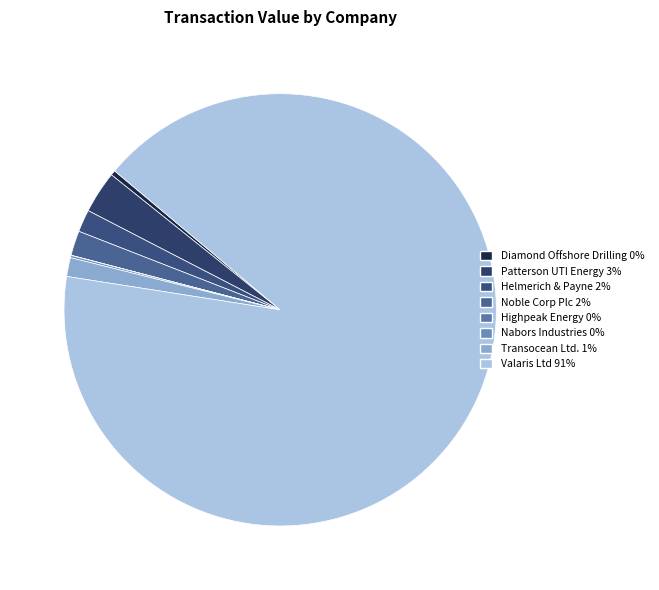

How many segments does this pie chart have?

8